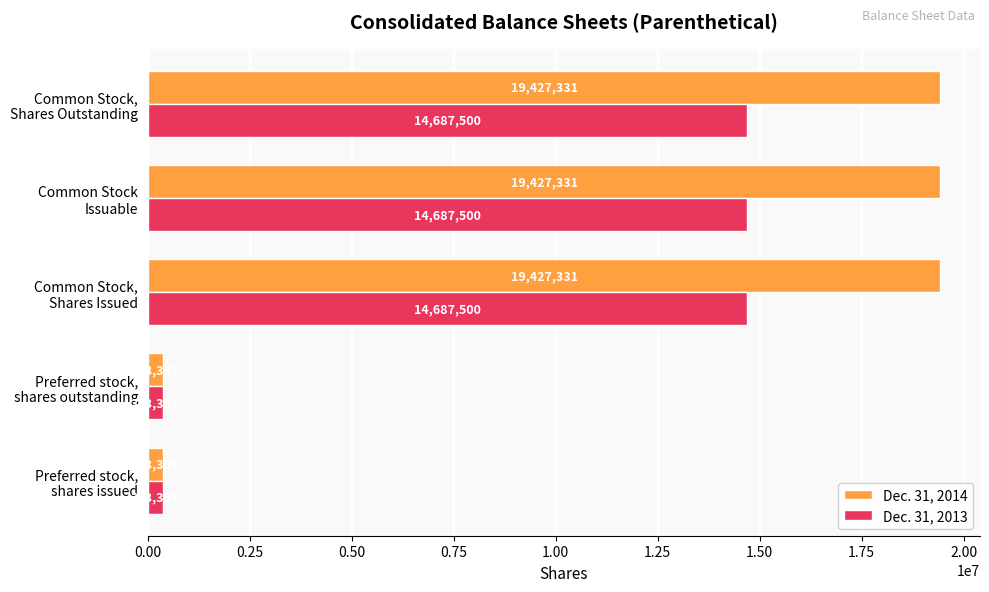

What is the minimum value for Dec. 31, 2014?

373355